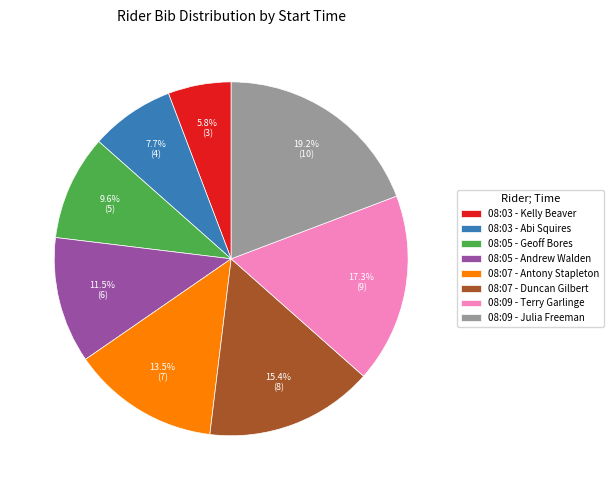

Count the number of slices in the pie.

8